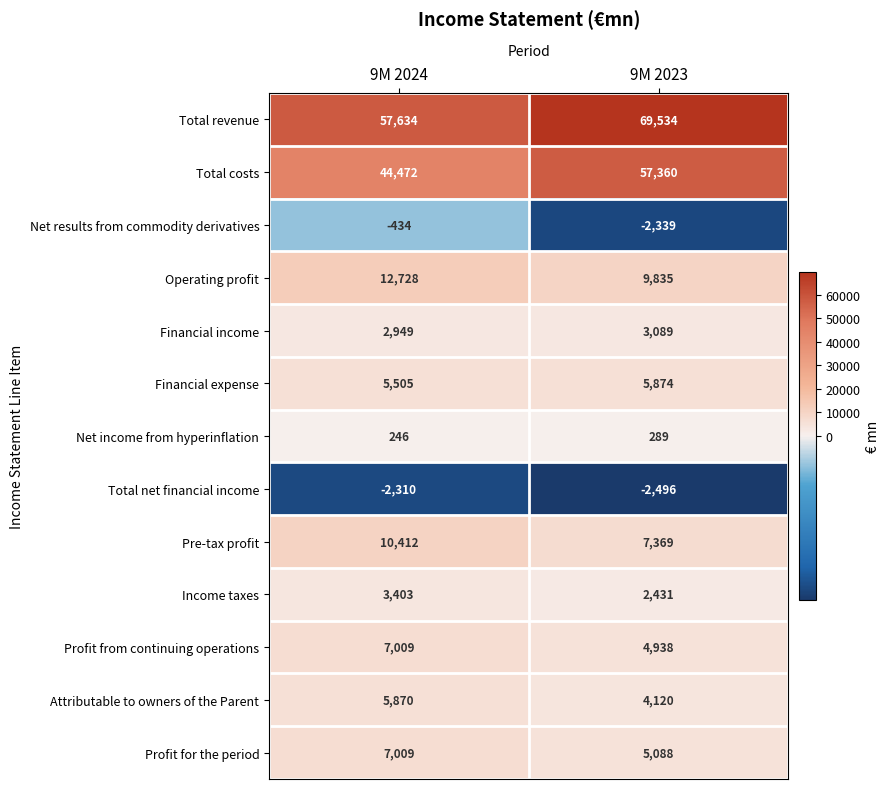

What value does the Income taxes series have at 9M 2023?

2431